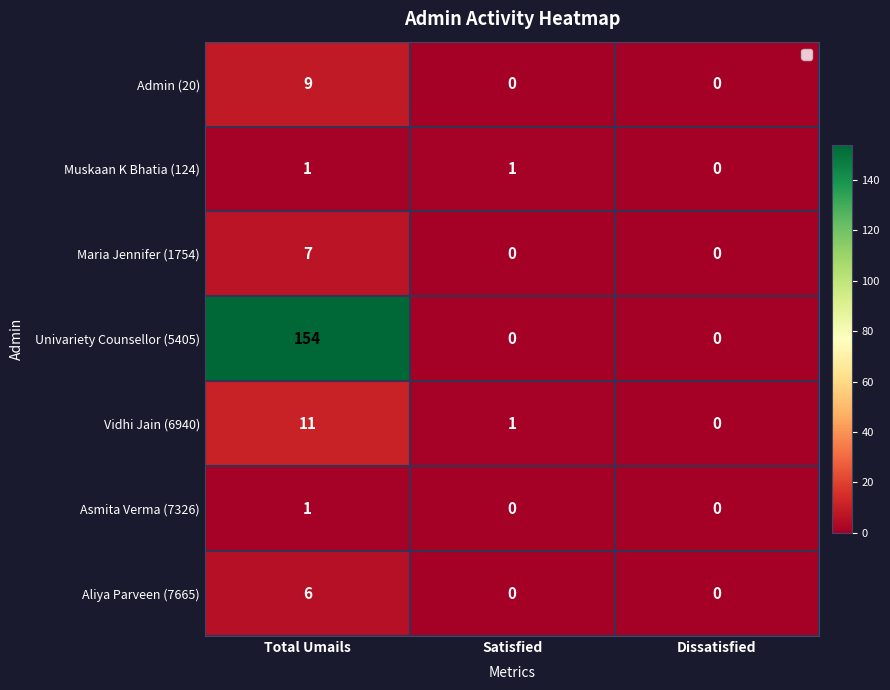

How many distinct data groups are displayed?

7